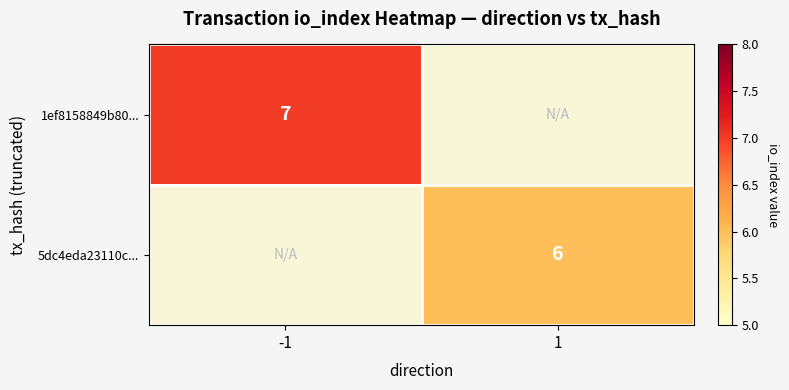

Is it true that 1ef8158849b80... equals 7 at -1?

True